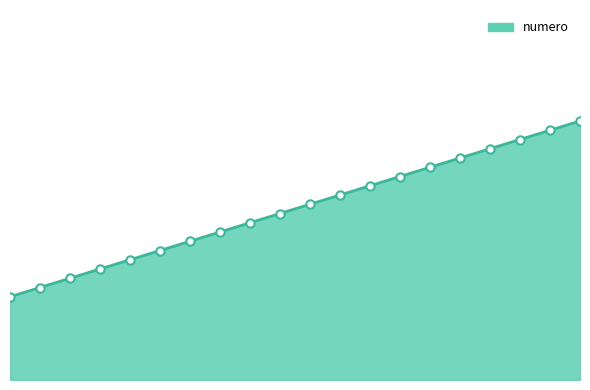

At which label is the value closest to 18?

2022-06-23 09:46